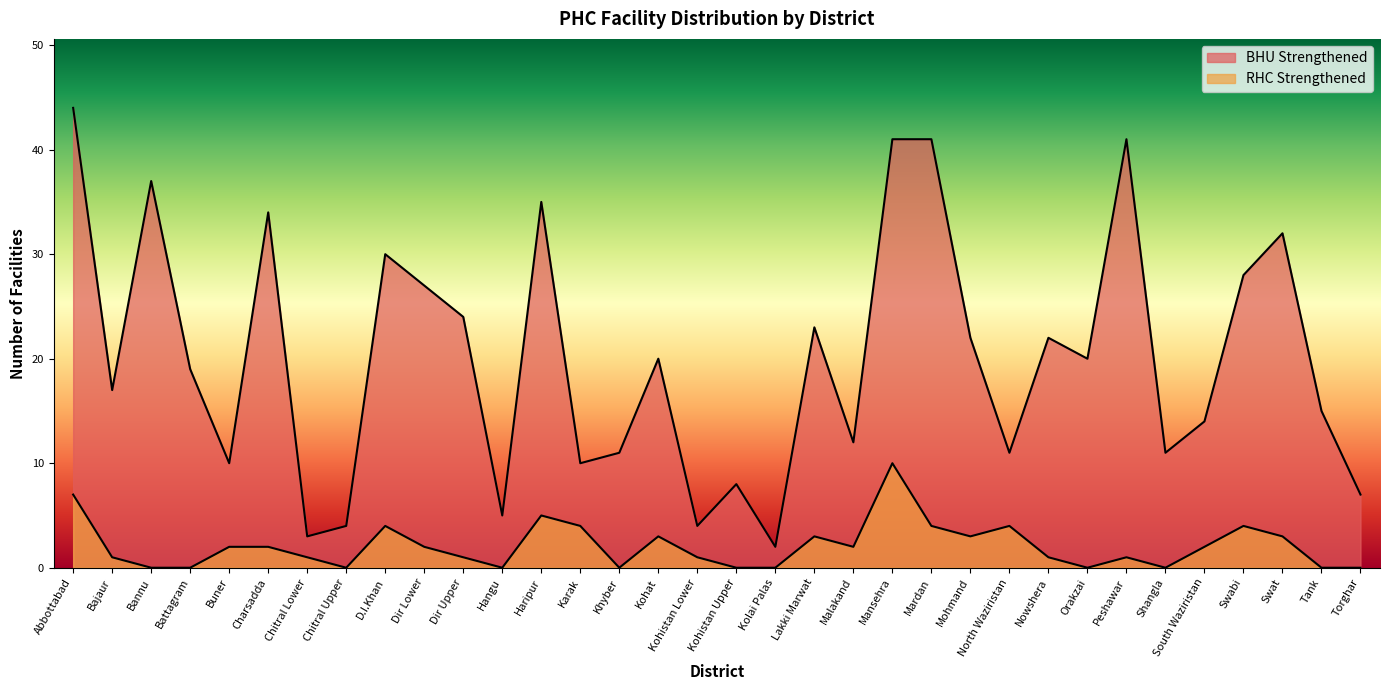

At Haripur, list the series in order from smallest to largest.

RHC Strengthened, BHU Strengthened